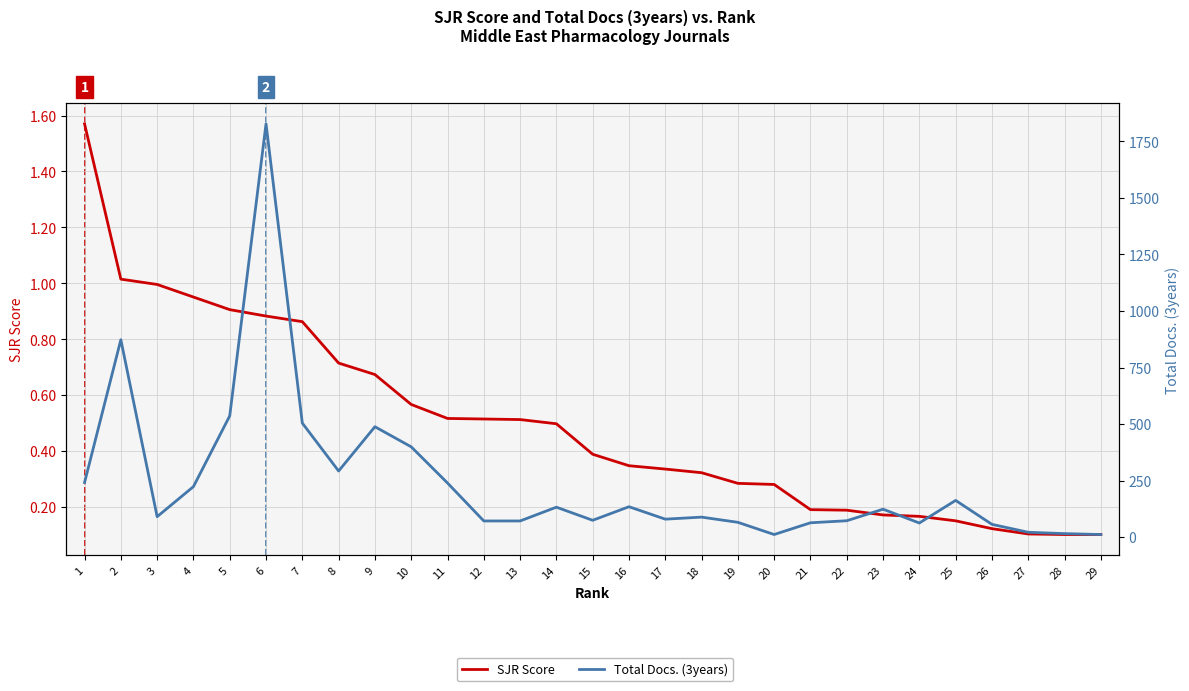

Reading left to right, list all the values displayed in this chart.

SJR Score: 1.6	1.0	1.0	1.0	0.9	0.9	0.9	0.7	0.7	0.6	0.5	0.5	0.5	0.5	0.4	0.3	0.3	0.3	0.3	0.3	0.2	0.2	0.2	0.2	0.2	0.1	0.1	0.1	0.1
Total Docs. (3years): 241.0	873.0	90.0	223.0	536.0	1828.0	504.0	292.0	488.0	399.0	239.0	71.0	71.0	132.0	74.0	134.0	79.0	88.0	65.0	11.0	63.0	72.0	123.0	62.0	162.0	56.0	21.0	15.0	11.0